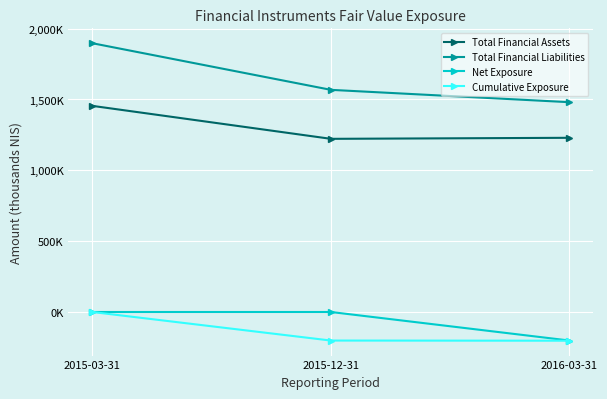

Rank the series at 2015-12-31 from highest to lowest value.

Total Financial Liabilities, Total Financial Assets, Net Exposure, Cumulative Exposure